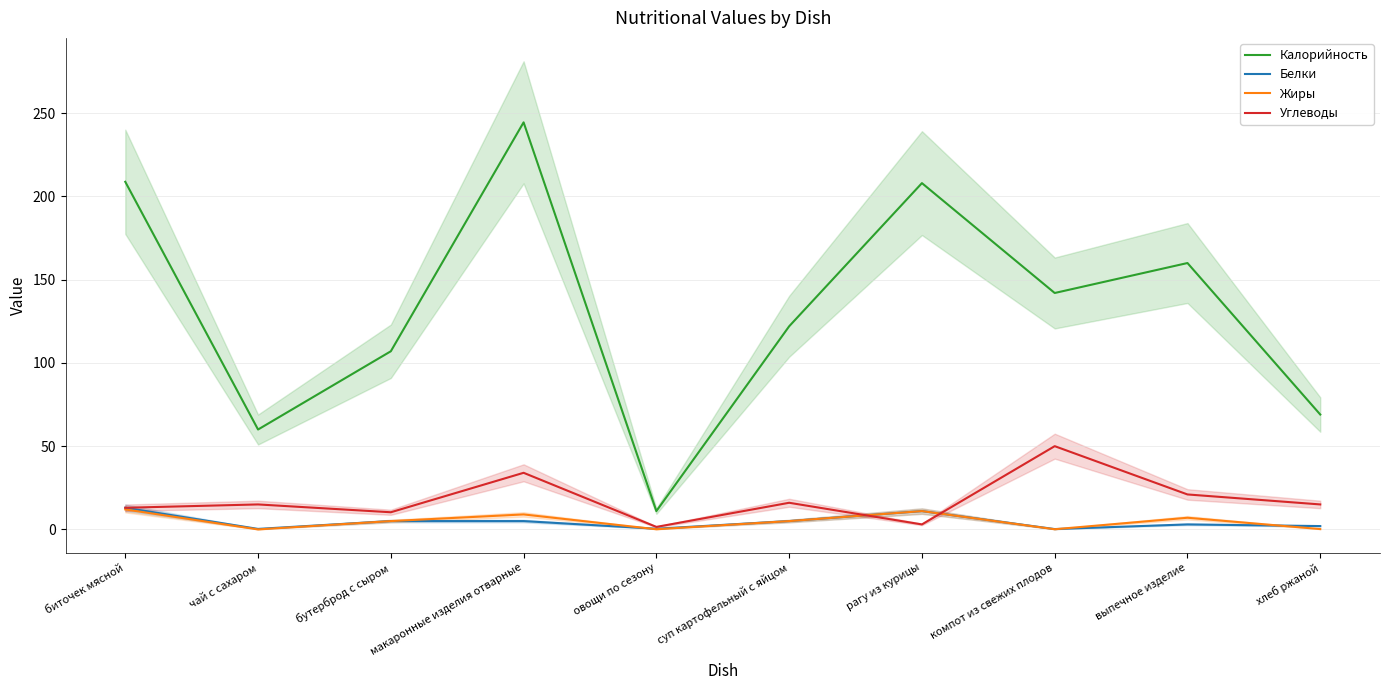

What is the total value across all series at макаронные изделия отварные?

292.5